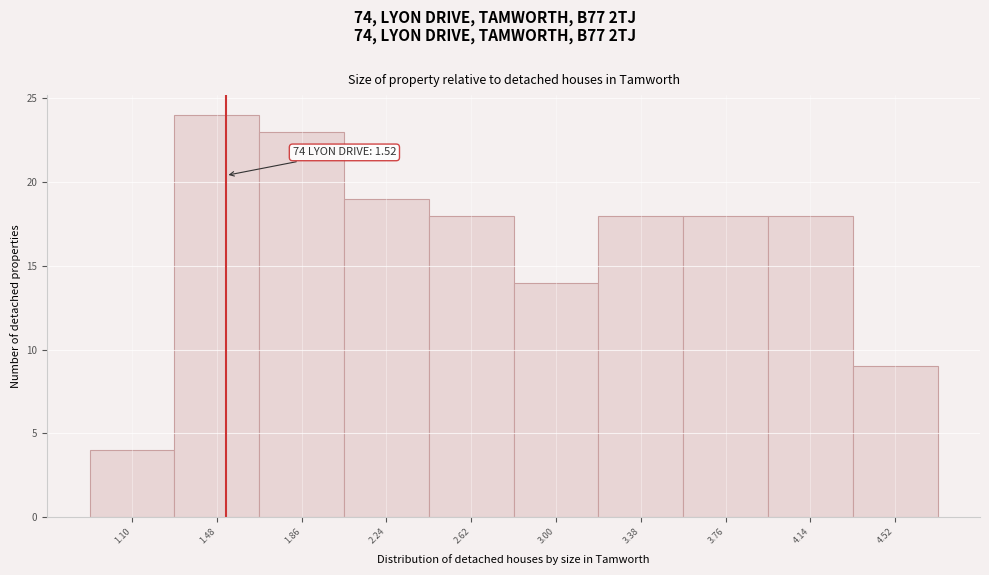

Which range on the x-axis has the tallest bar?

1.29 to 1.67